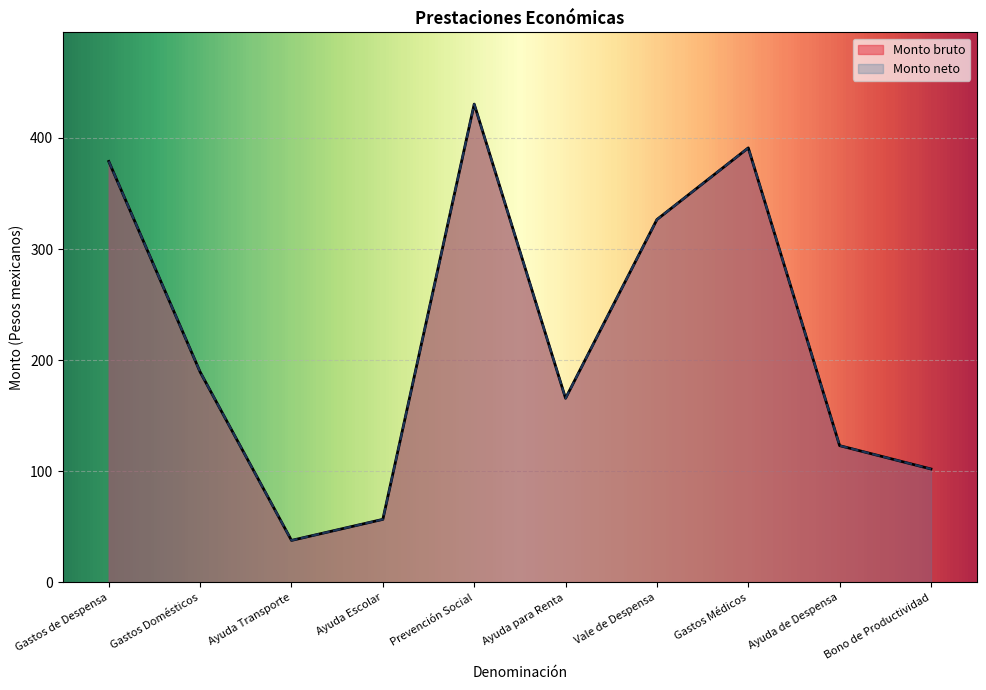

The Monto bruto series shows 269.1 at Gastos Médicos. True or false?

False